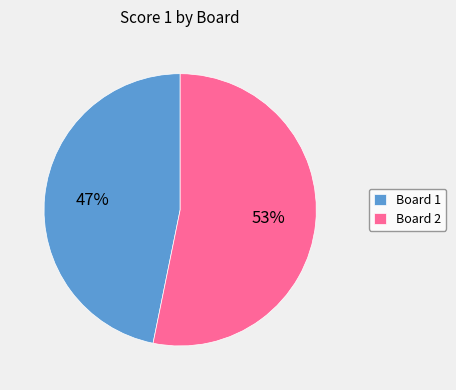

Is the sum of Board 1 and Board 2 greater than half?

Yes